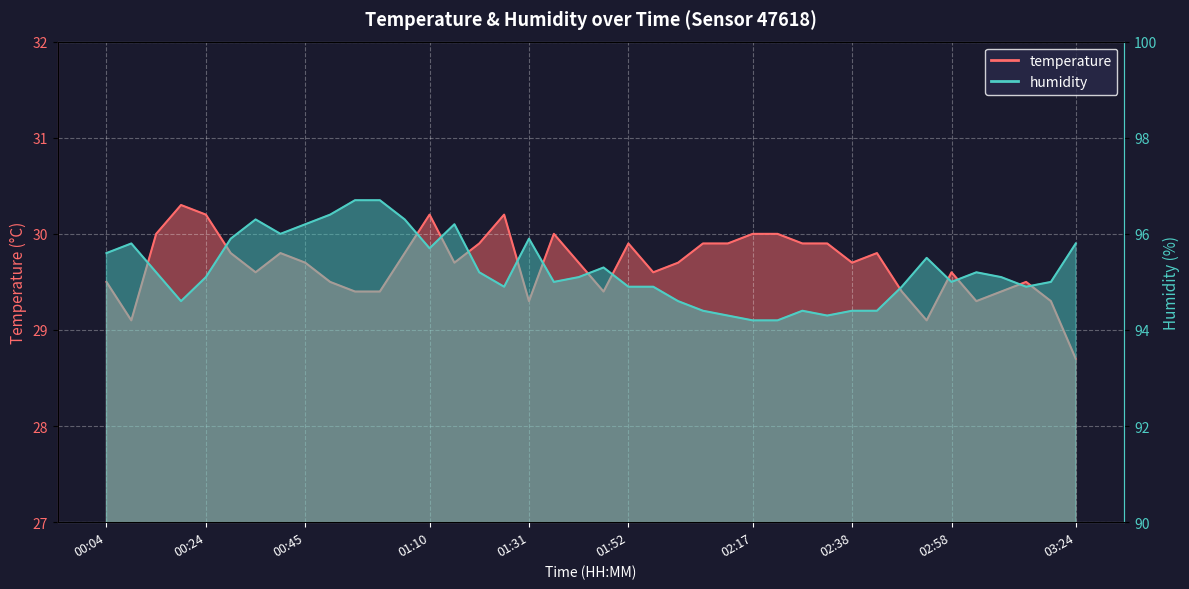

What is the label of the 18th point from the right?

01:57